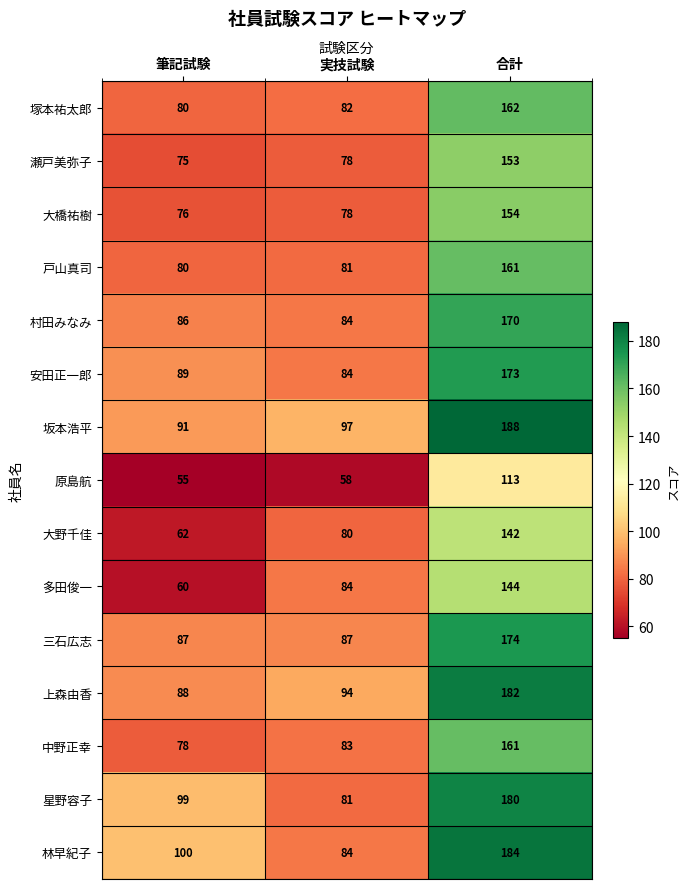

Is it true that 多田俊一 equals 136 at 実技試験?

False